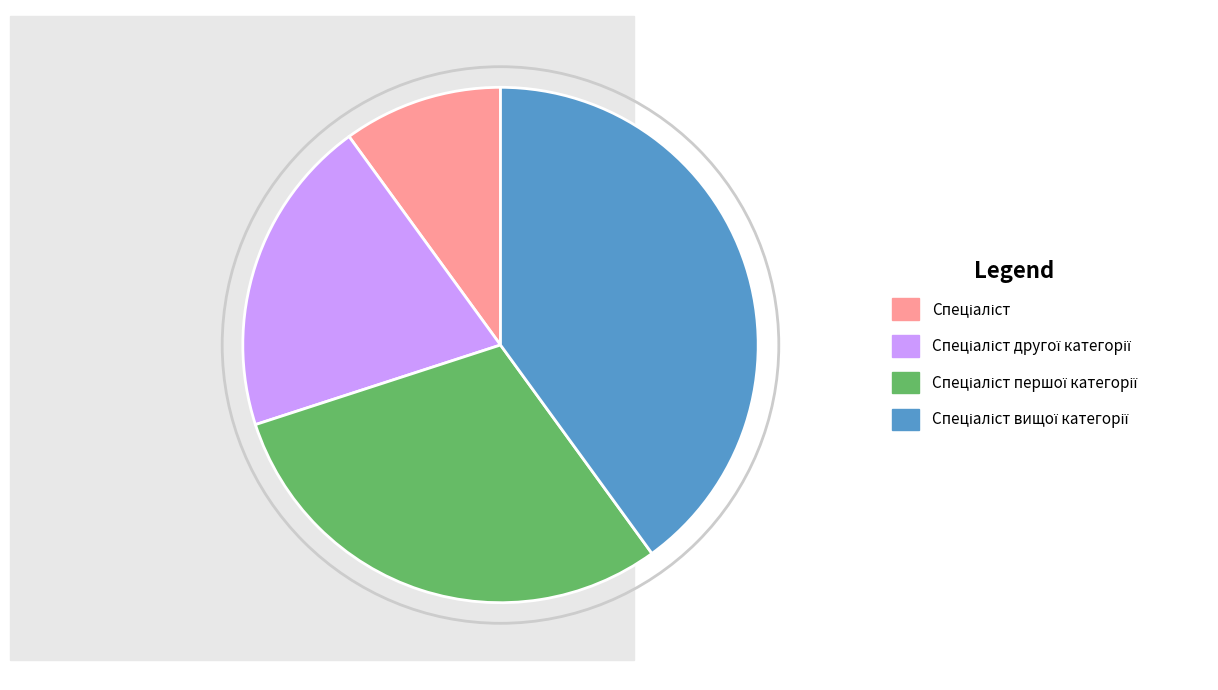

Is there any slice that represents more than half of the pie?

No